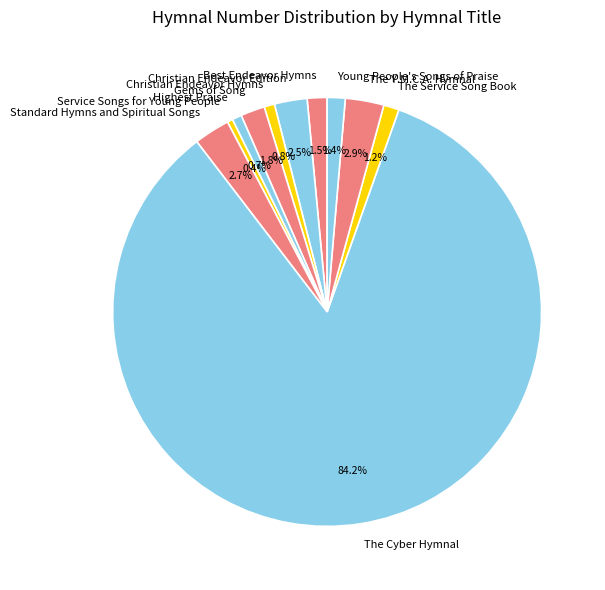

How many slices are in this pie chart?

11